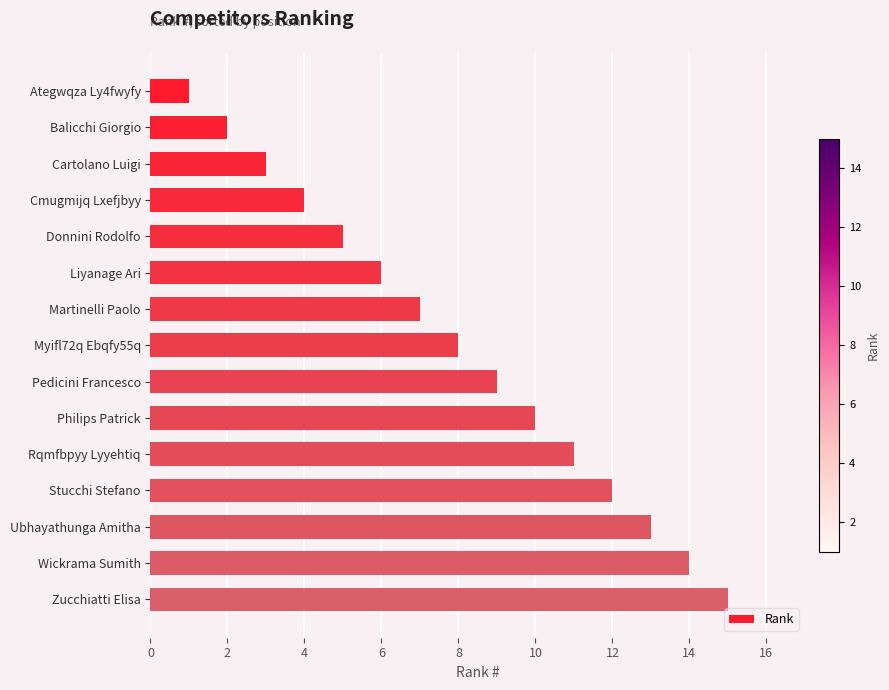

What is the average value?

8